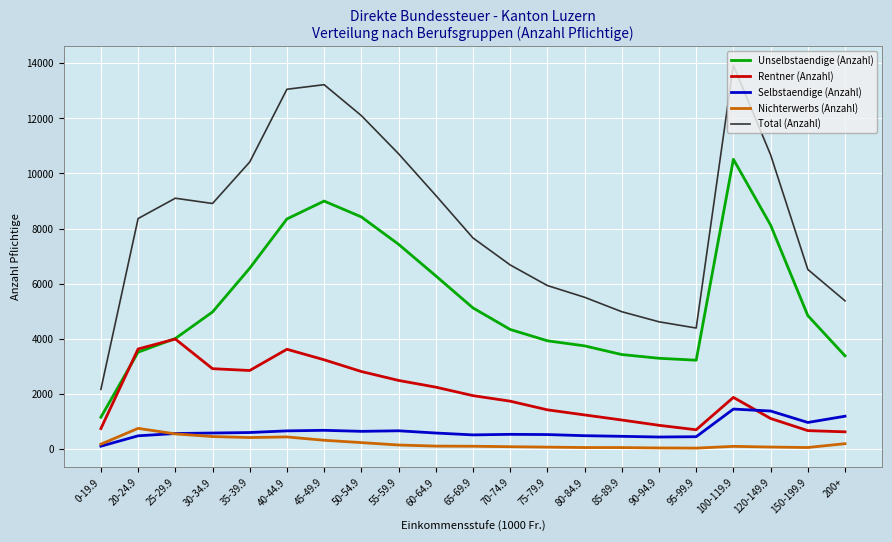

Is the value of Rentner (Anzahl) at 0-19.9 greater than the value of Nichterwerbs (Anzahl) at 35-39.9?

Yes